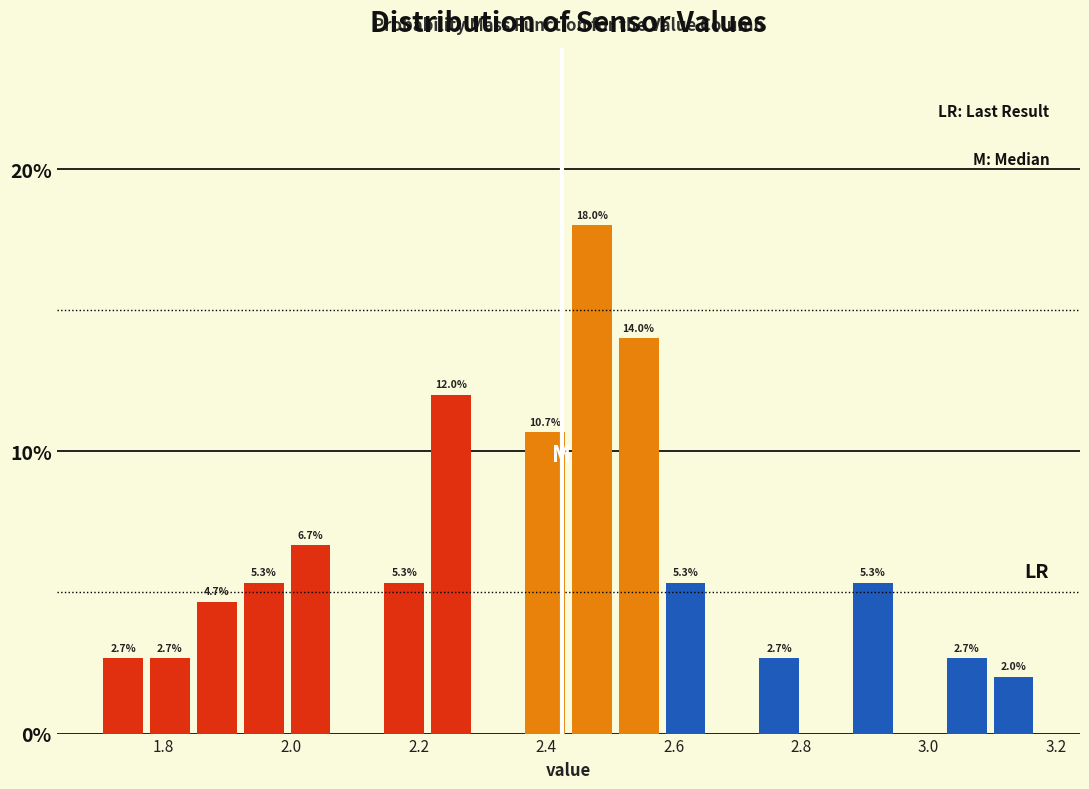

Read against the x-axis, roughly where is the centre of the tallest bar?

2.48